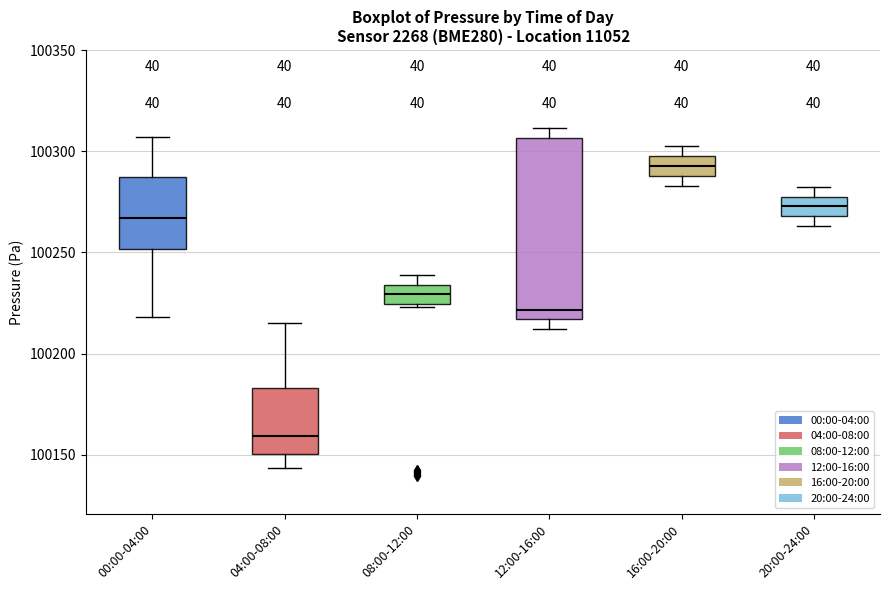

Where does the upper whisker of the box for 04:00-08:00 end on the y-axis? The values are not printed on the chart, so give them approximately, as read against the axis.

100215